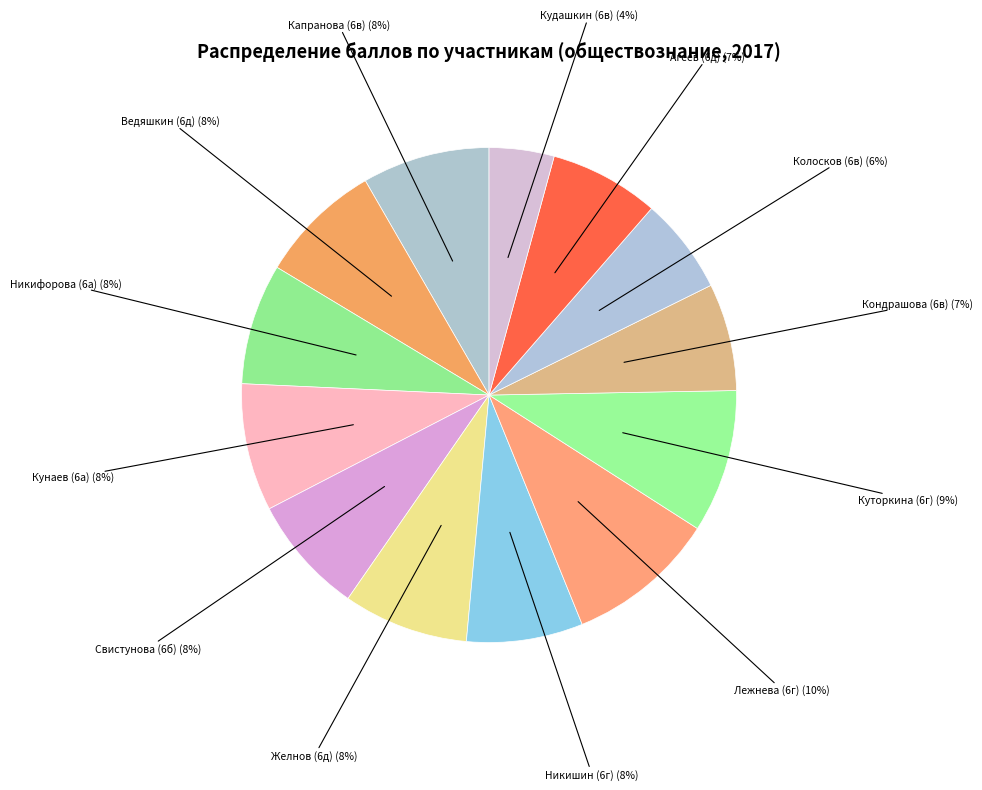

What is the smallest slice in the pie chart?

6в